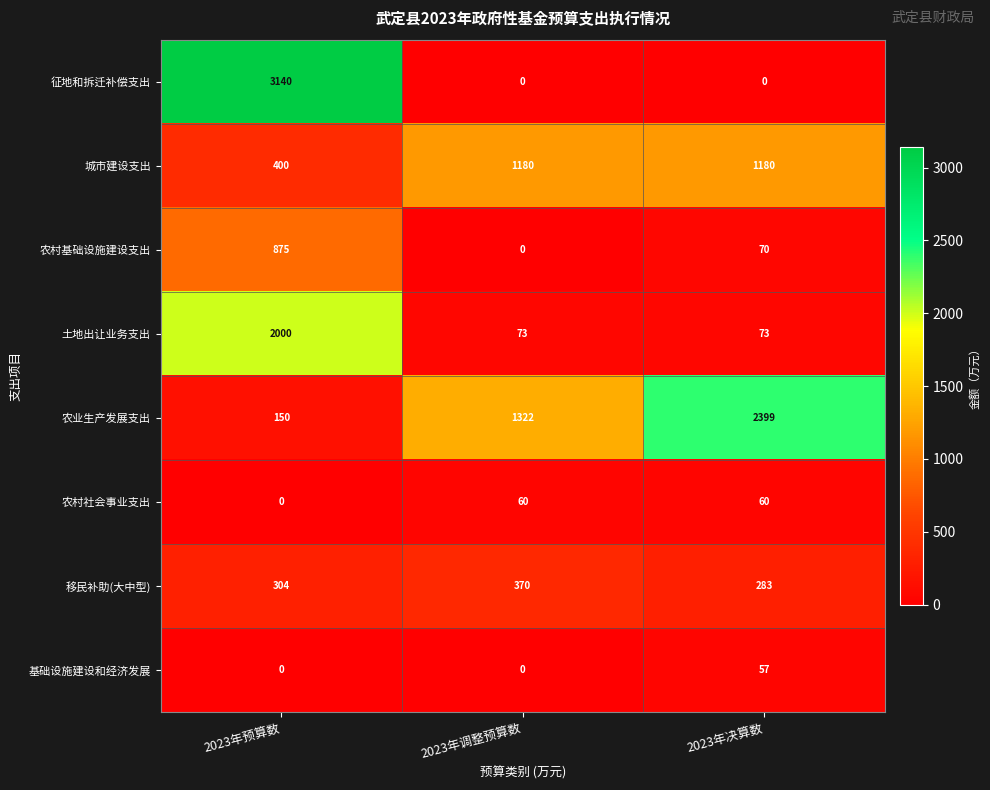

Reading right to left, what are all the values shown in this chart?

征地和拆迁补偿支出: 0	0	3140
城市建设支出: 1180	1180	400
农村基础设施建设支出: 70	0	875
土地出让业务支出: 73	73	2000
农业生产发展支出: 2399	1322	150
农村社会事业支出: 60	60	0
移民补助(大中型): 283	370	304
基础设施建设和经济发展: 57	0	0